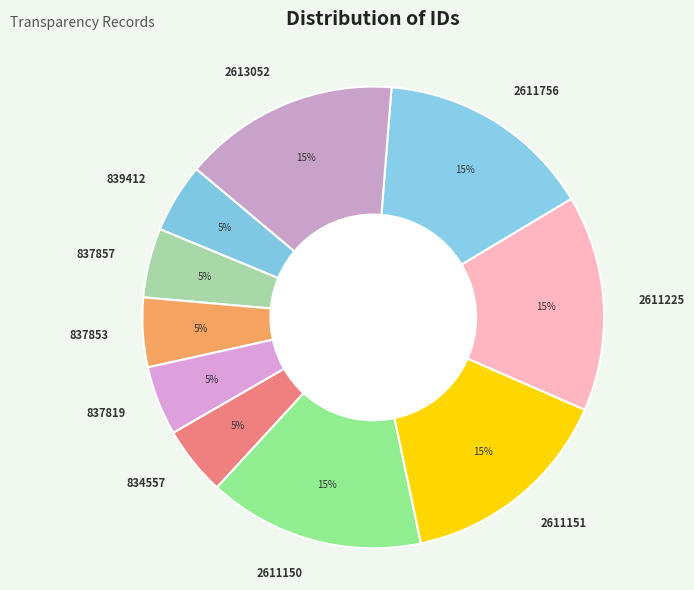

To the nearest percent, what portion does 837819 represent?

5%